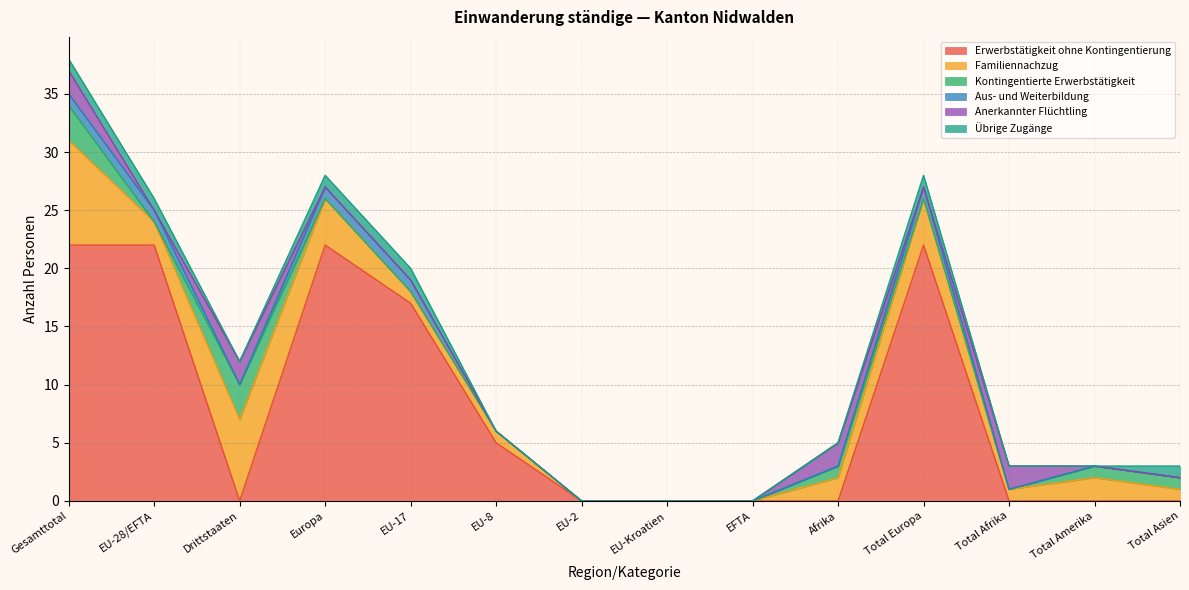

How many distinct data groups are displayed?

6